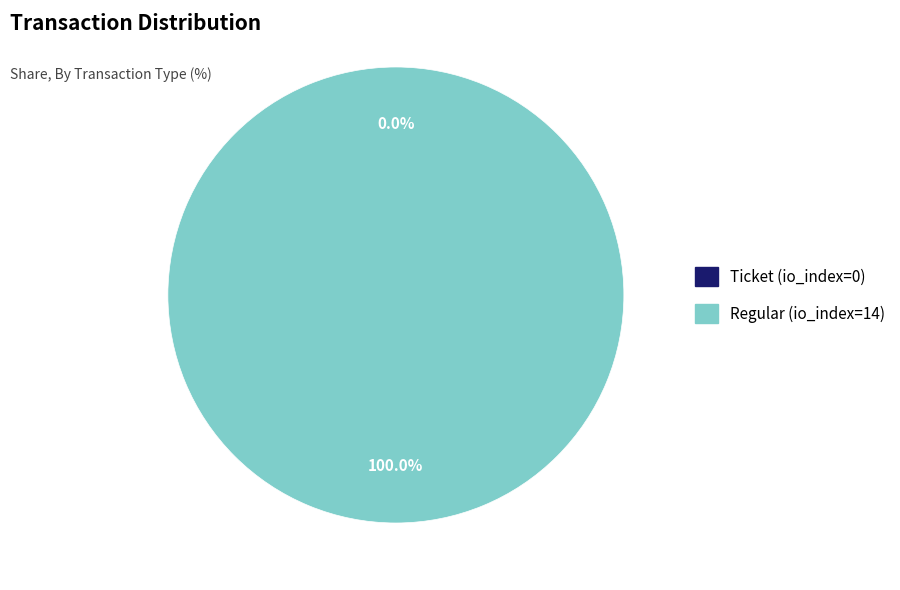

Rank the categories by value from highest to lowest.

Regular (io_index=14), Ticket (io_index=0)